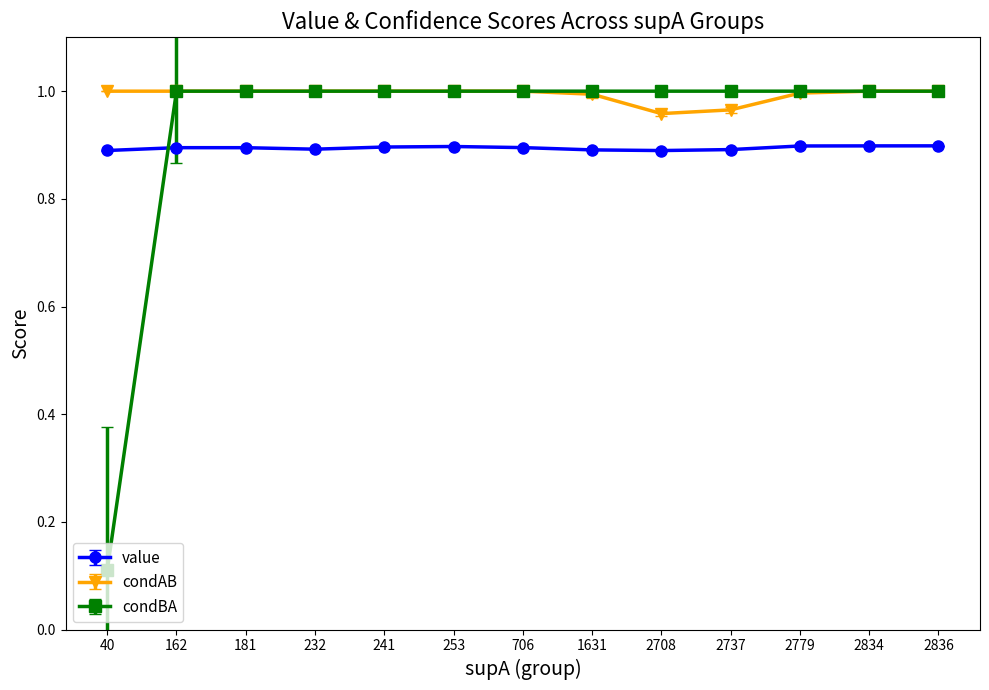

How many lines are shown in the chart?

3